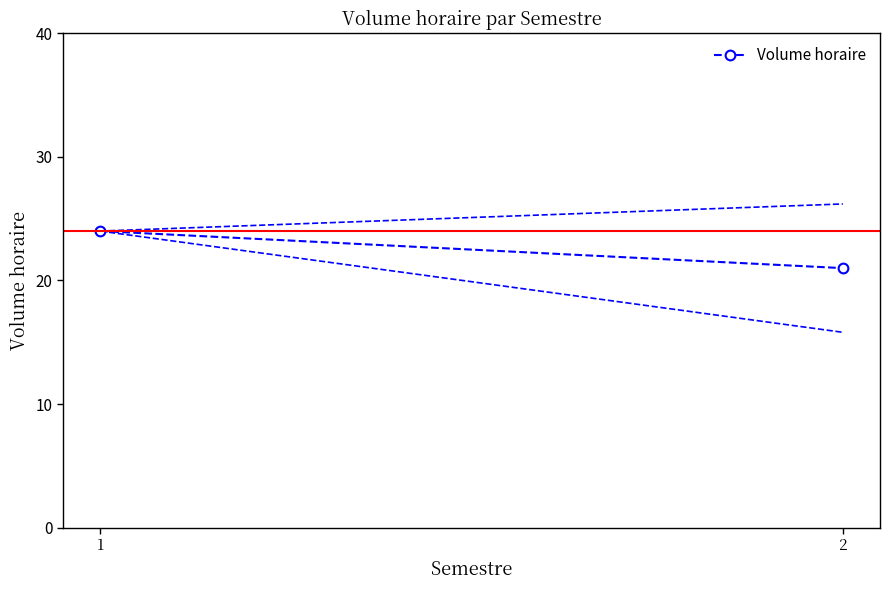

Which label corresponds to the largest value in the chart?

1